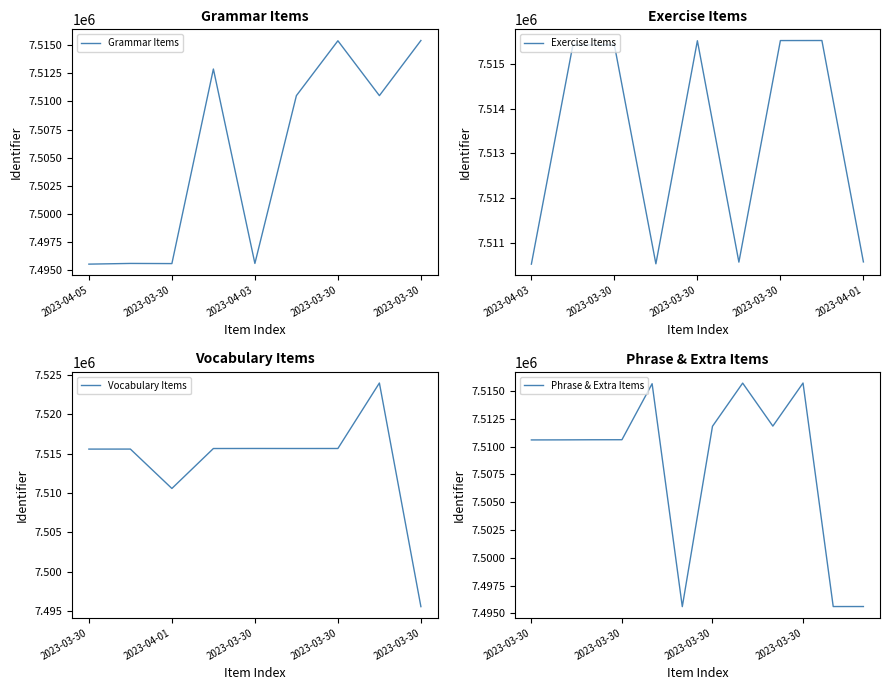

The chart shows a value of 4915239 at 2023-04-03. True or false?

False